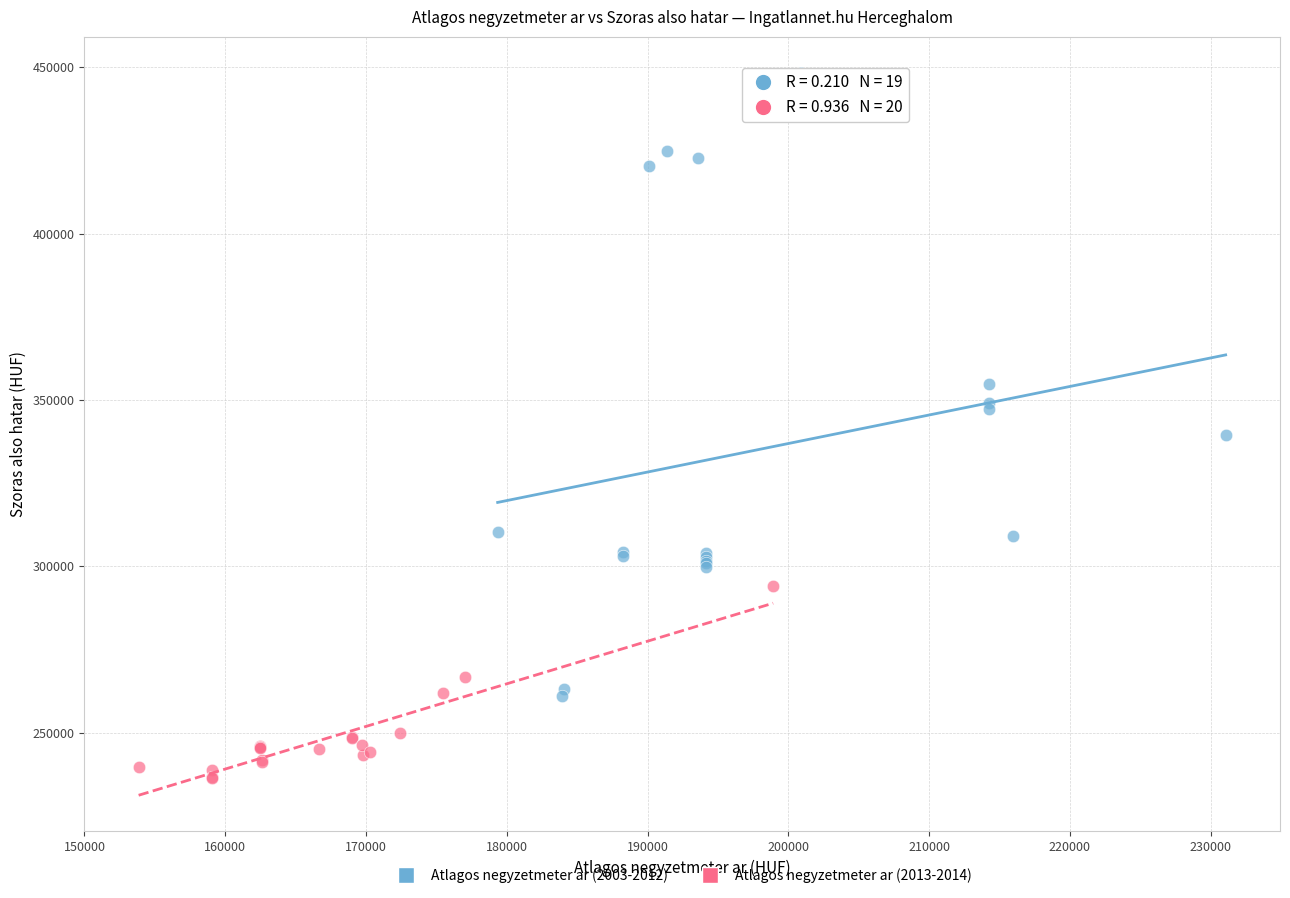

Which series contains the highest Y value?

Atlagos negyzetmeter ar (2003-2012)